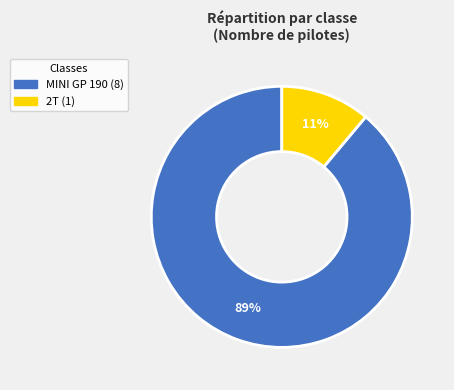

To the nearest percent, what percentage of the pie is MINI GP 190?

89%